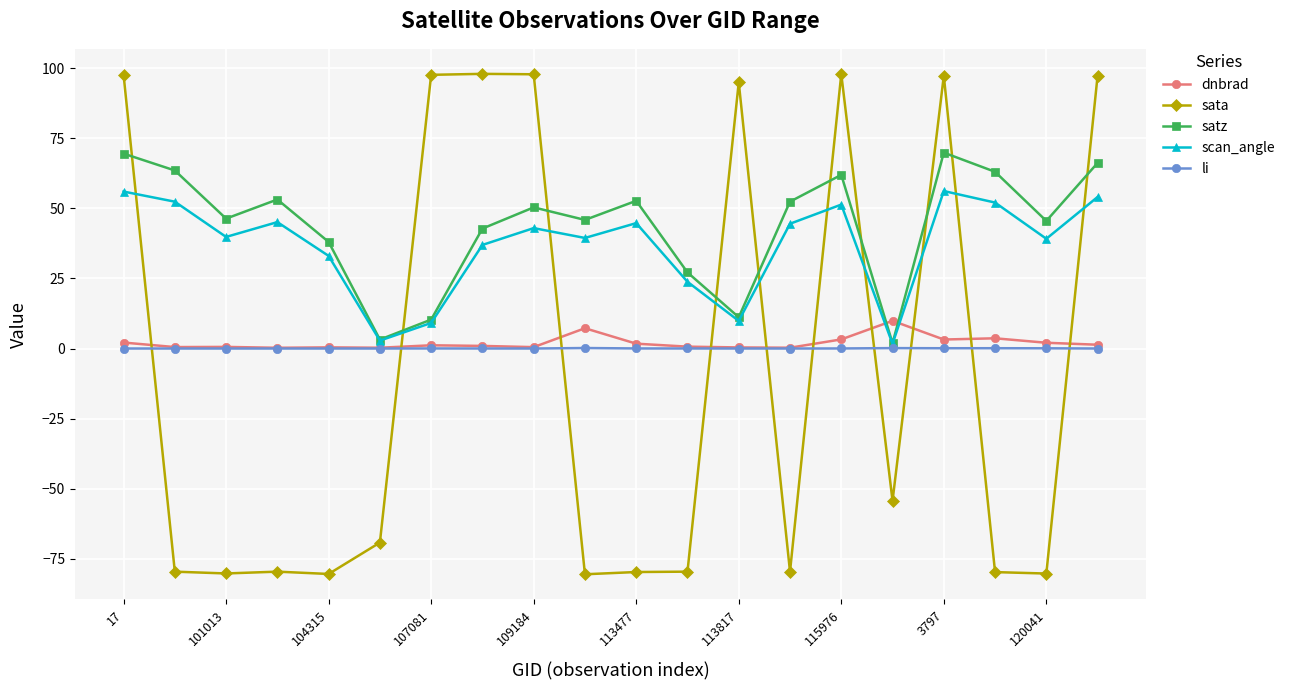

Which series has the largest range (max minus min)?

sata